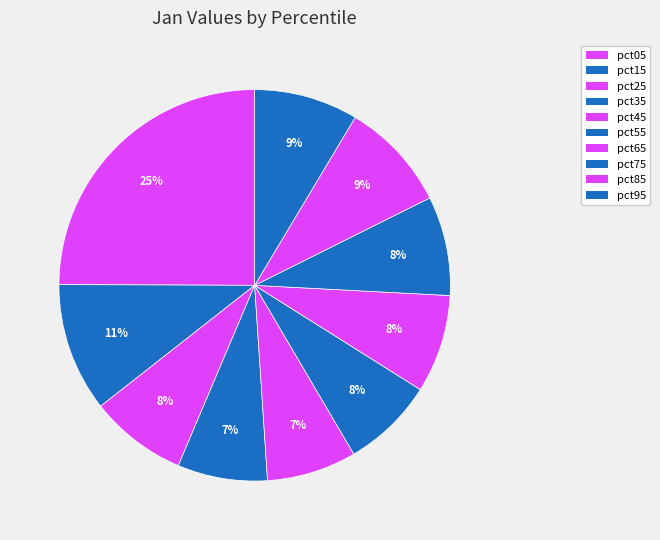

How many slices are in this pie chart?

10